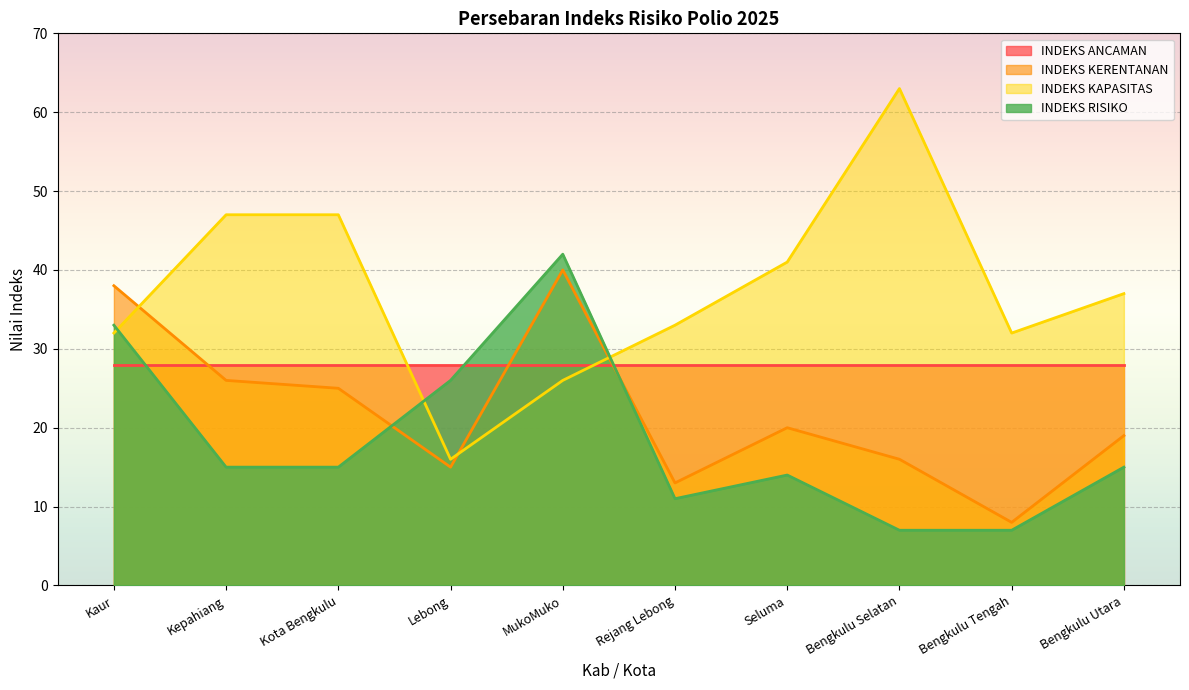

True or false: INDEKS KAPASITAS and INDEKS KERENTANAN intersect in this chart.

True